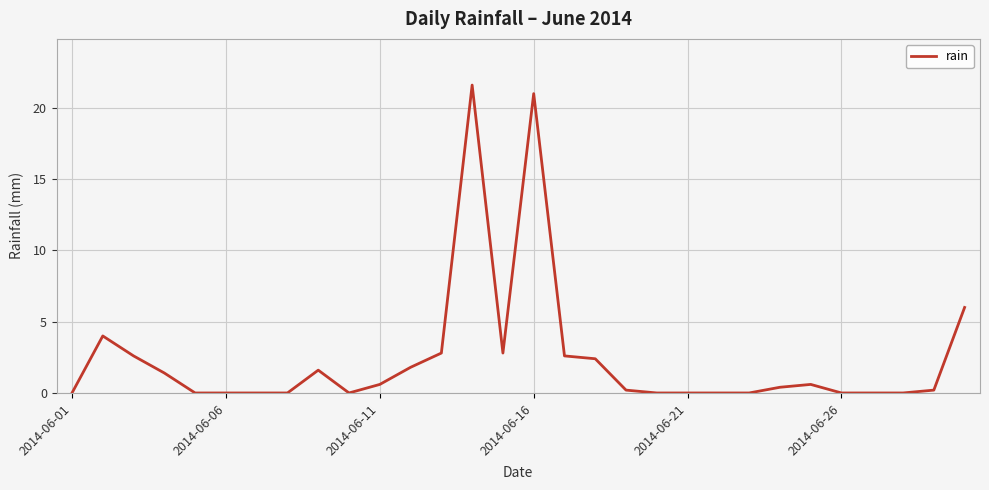

What is the maximum value shown in the chart?

21.6